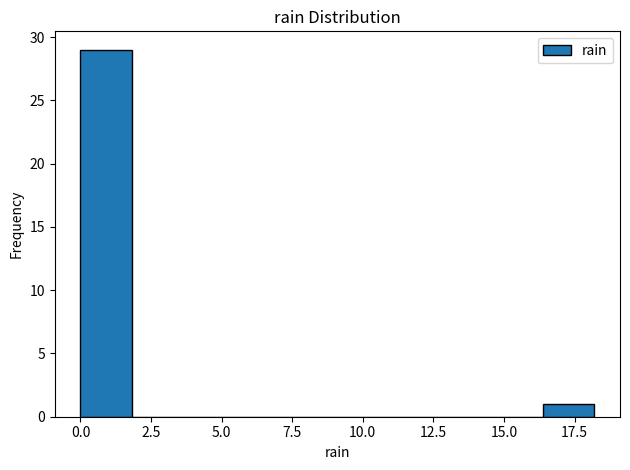

Read against the x-axis, roughly where is the centre of the tallest bar?

1.0